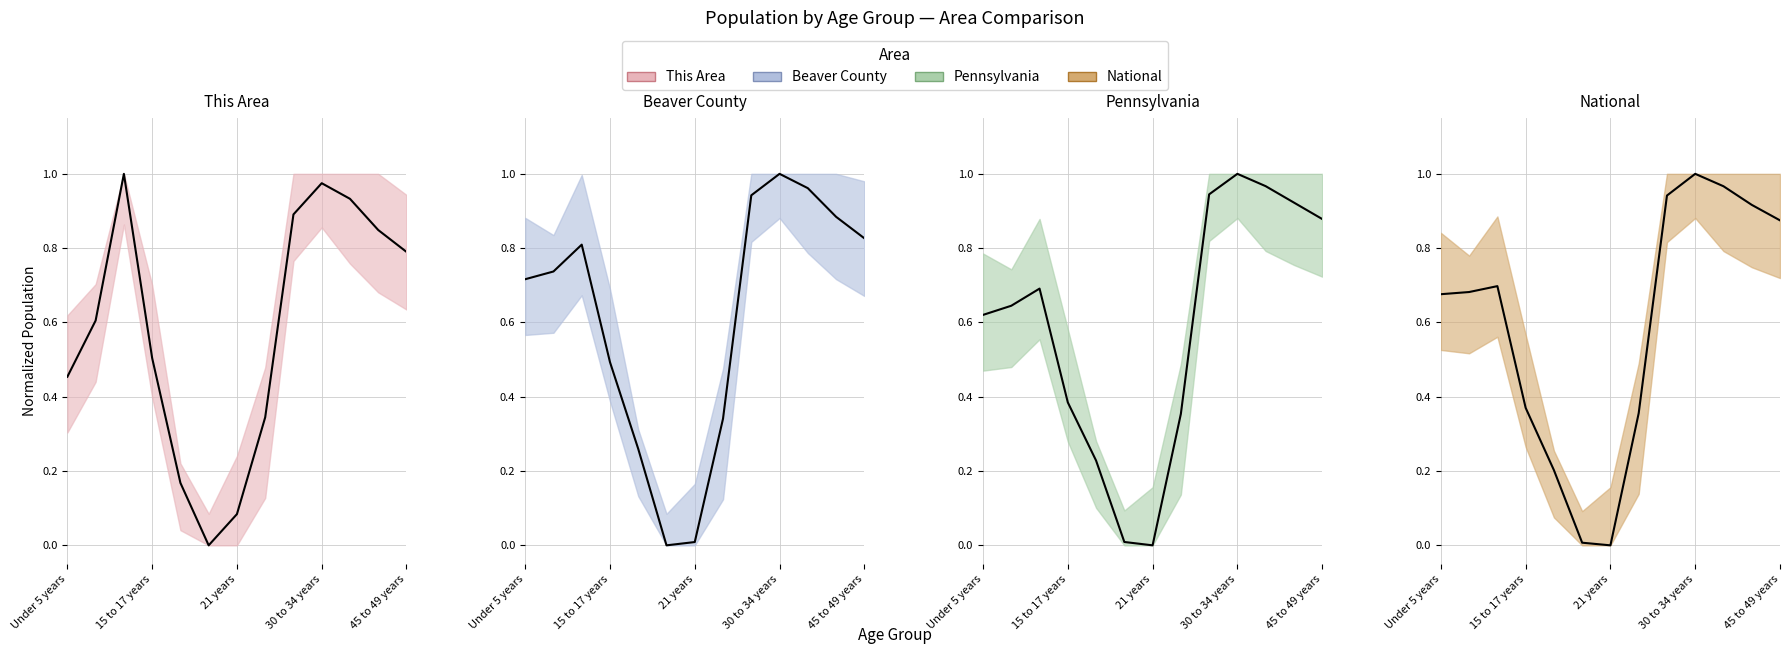

At which category does Pennsylvania (mean) reach its first local valley?

21 years